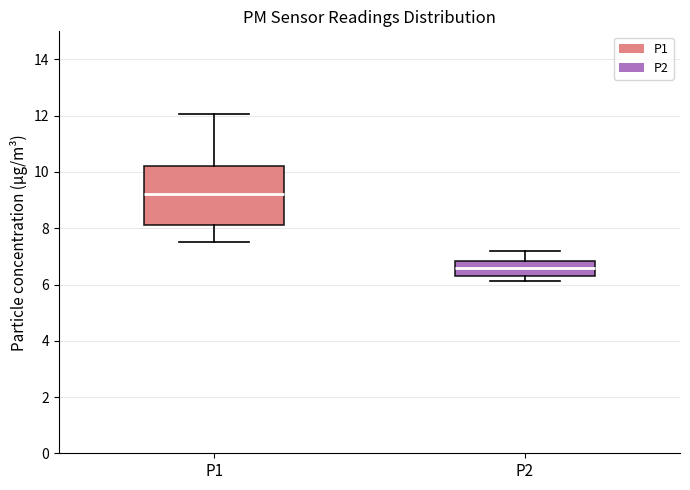

Which box is the tallest, from its lower edge to its upper edge?

P1